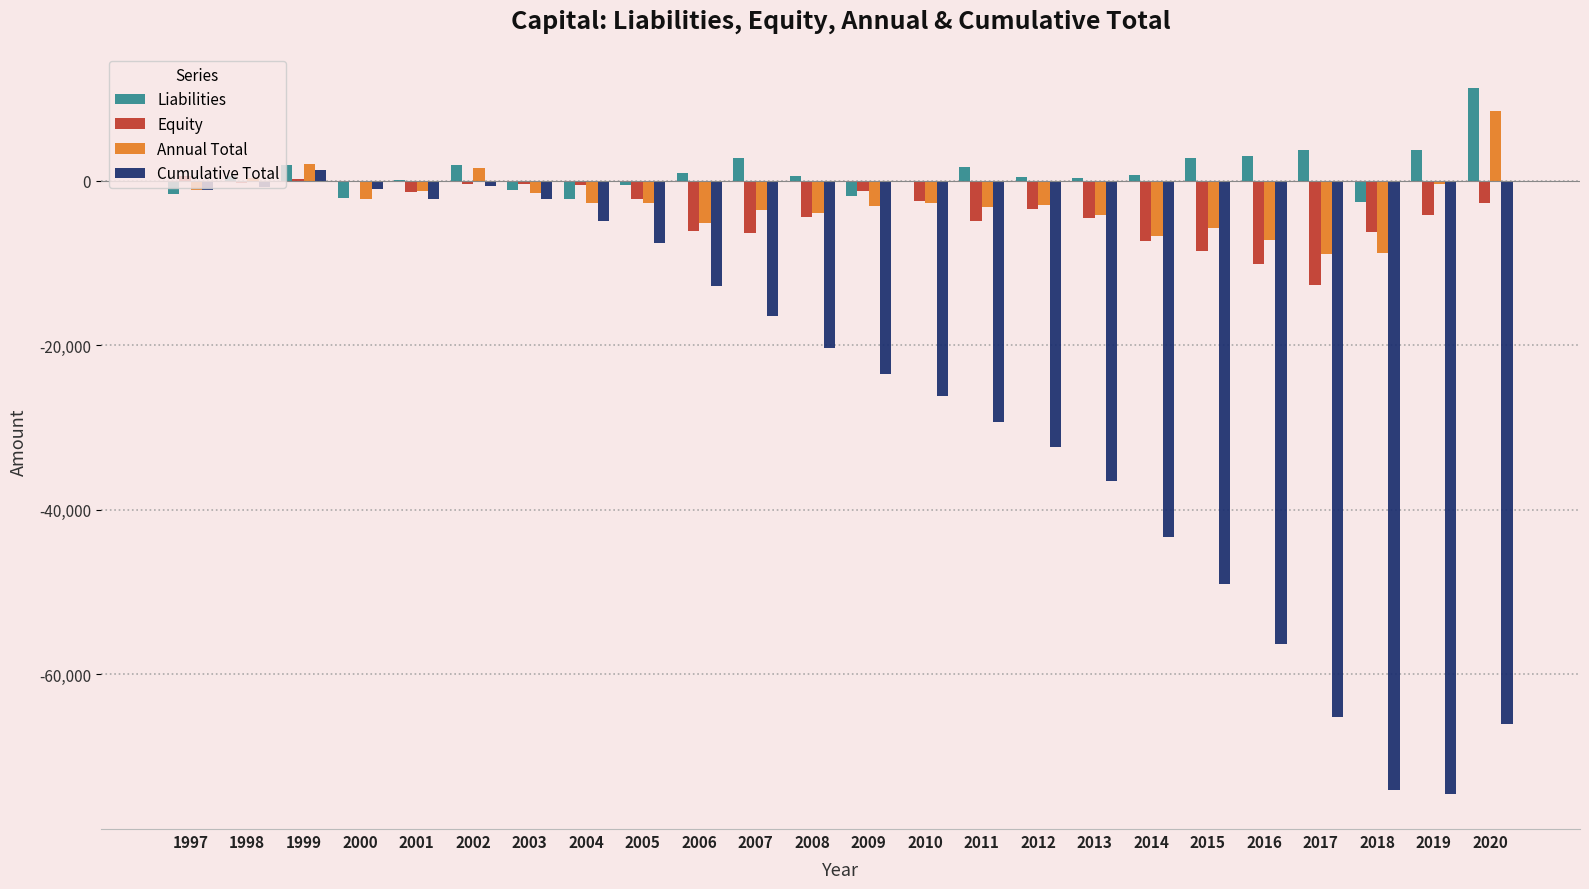

The Equity series shows -4141 at 2019. True or false?

True